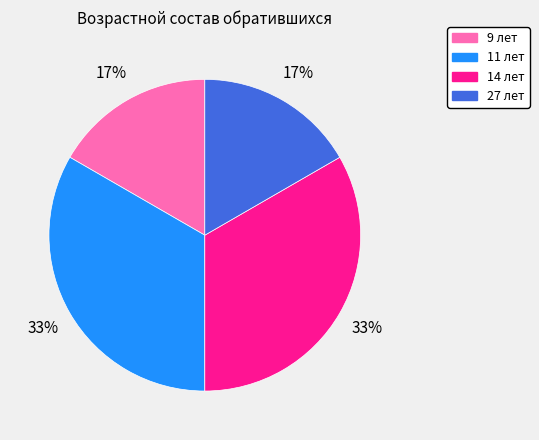

What is the ratio of the value at 14 лет to the value at 11 лет?

1.0